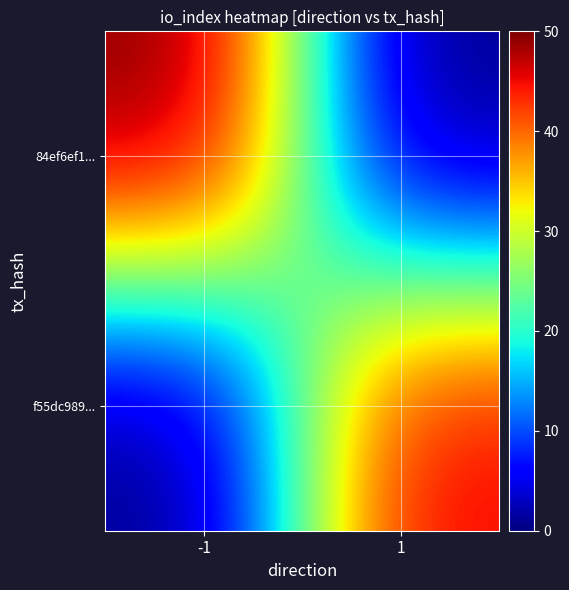

Reading left to right, what are all the values shown in this chart?

84ef6ef1...: -1=50	1=0
f55dc989...: -1=0	1=46